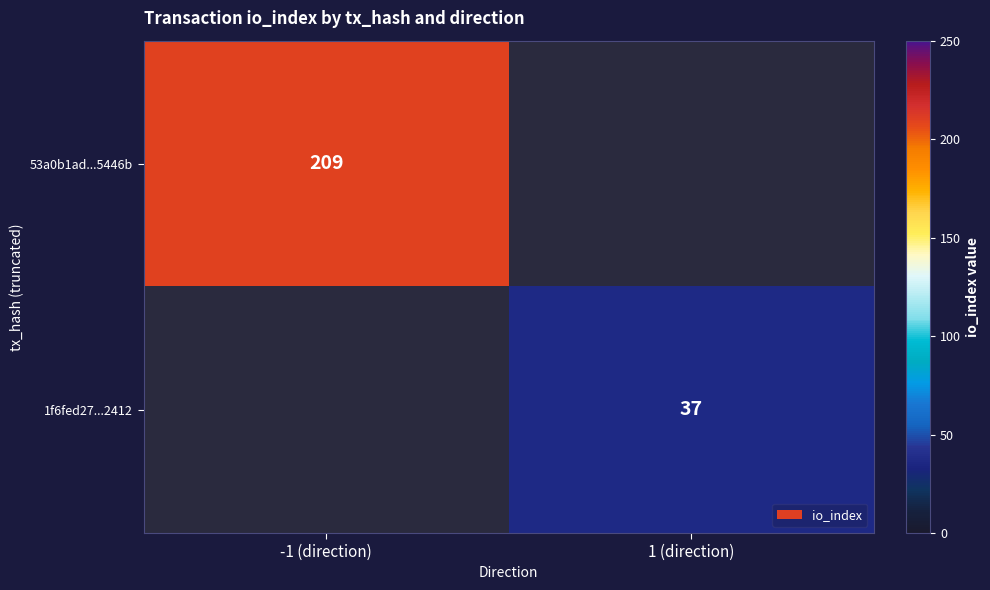

Is it true that 53a0b1ad...5446b equals 209 at -1 (direction)?

True